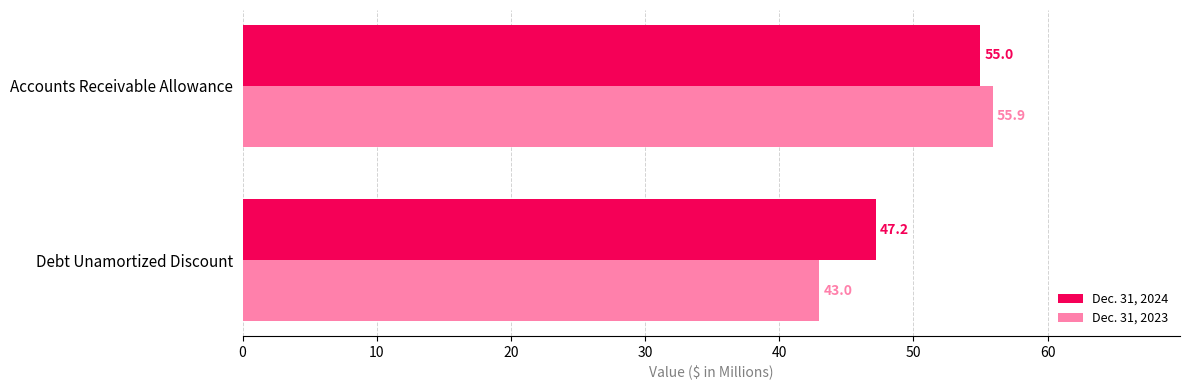

True or false: Dec. 31, 2024 has a value of 55.0 at Accounts Receivable Allowance.

True